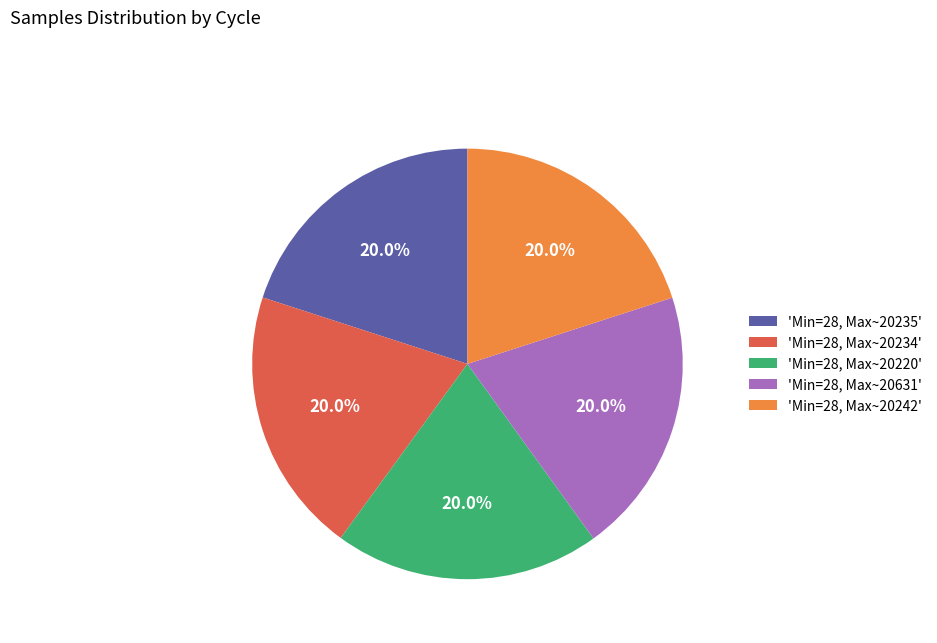

How many segments does this pie chart have?

5